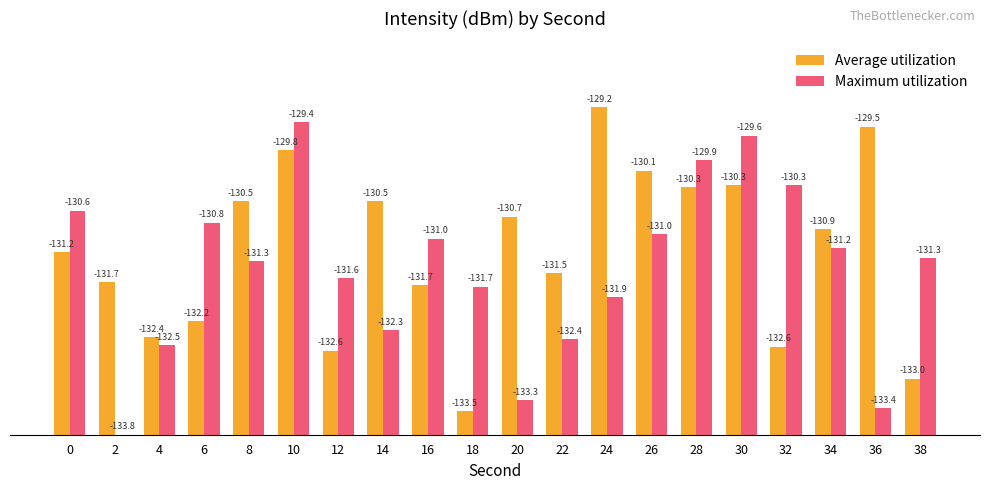

Rank the series by their average value, from lowest to highest.

Maximum utilization, Average utilization